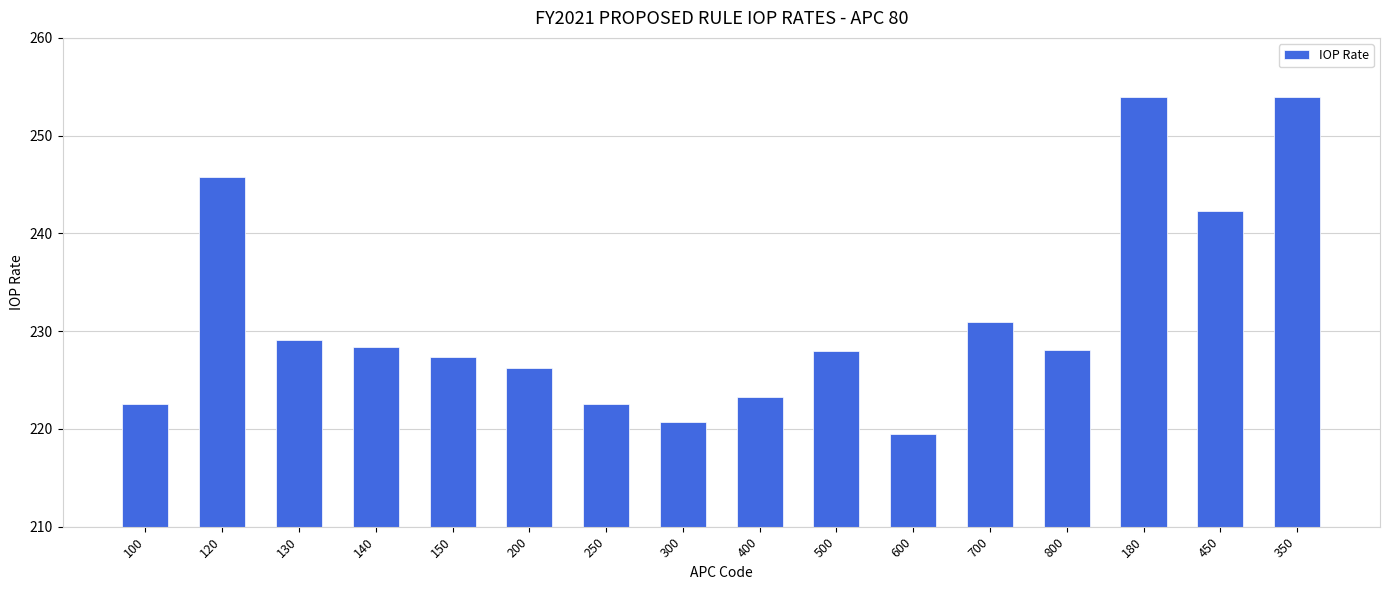

What is the sum of all values?

3702.5